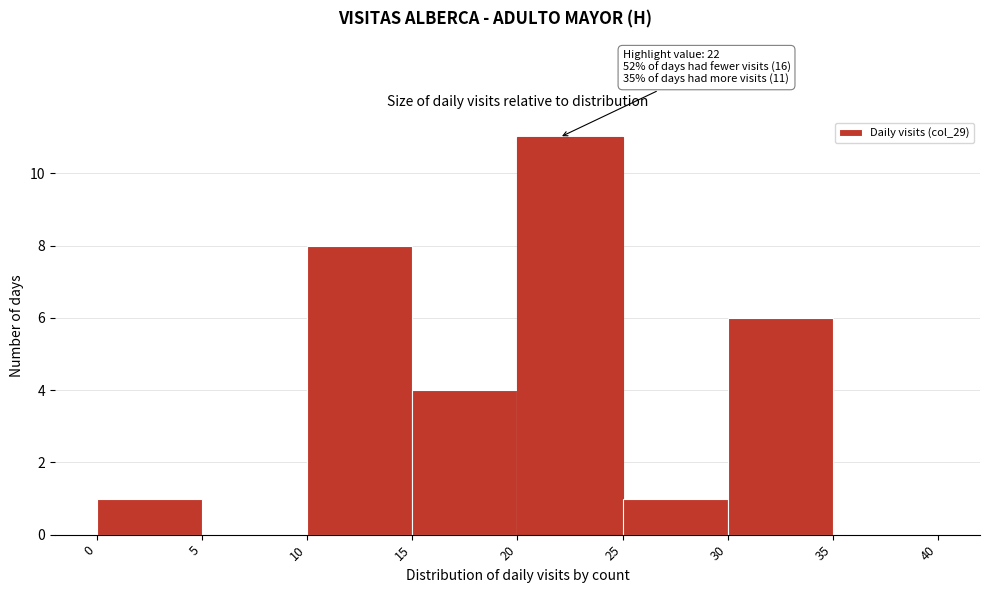

Over which range of the x-axis is the bar tallest?

20 to 25